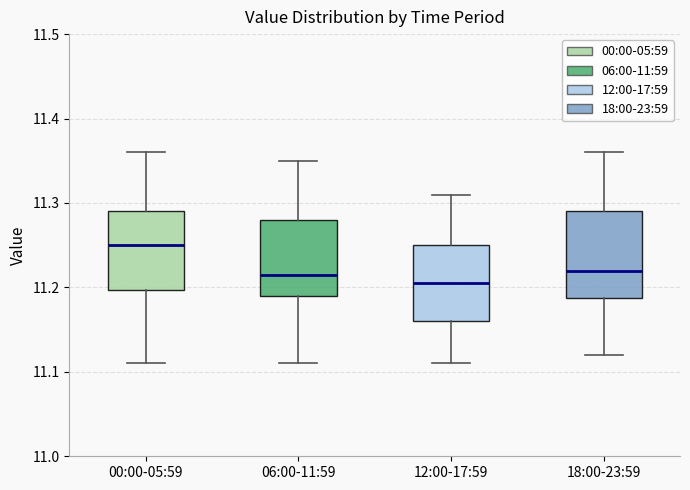

Where does the upper whisker of the box for 06:00-11:59 end on the y-axis? The values are not printed on the chart, so give them approximately, as read against the axis.

11.35